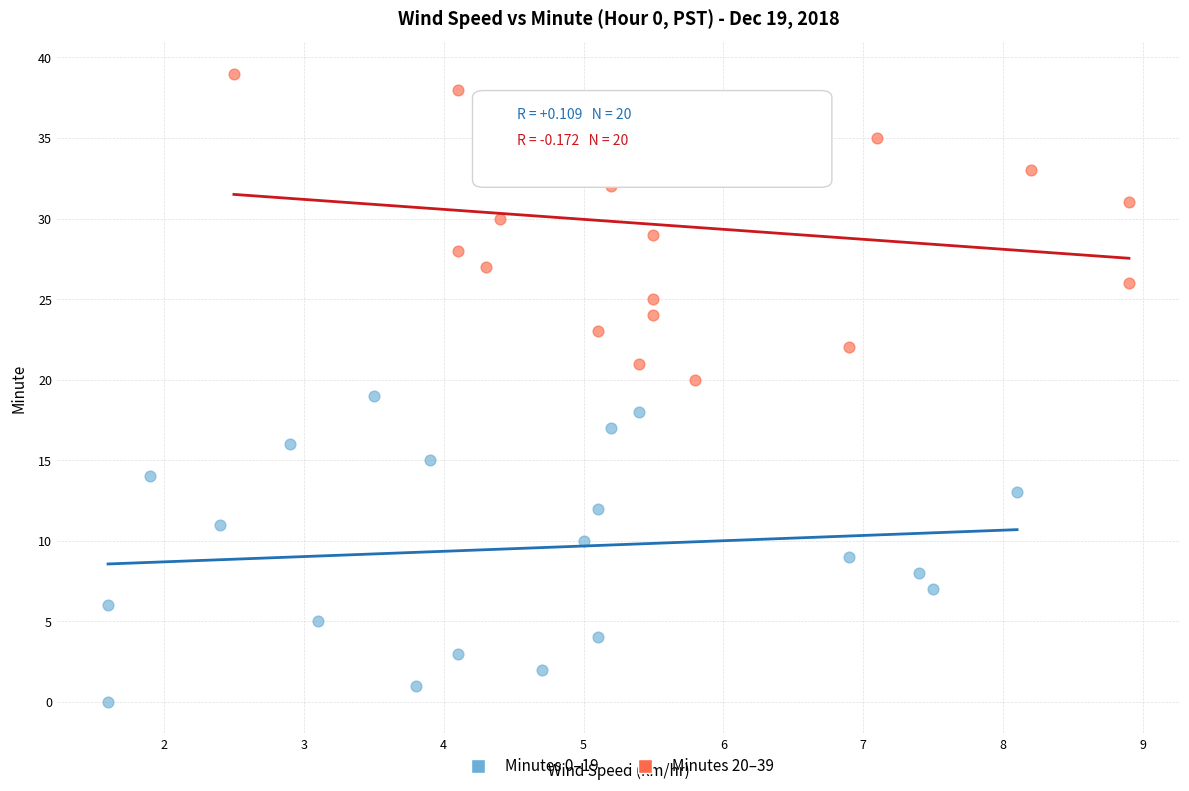

What are all the series names shown in the legend?

Minutes 0–19, Minutes 20–39